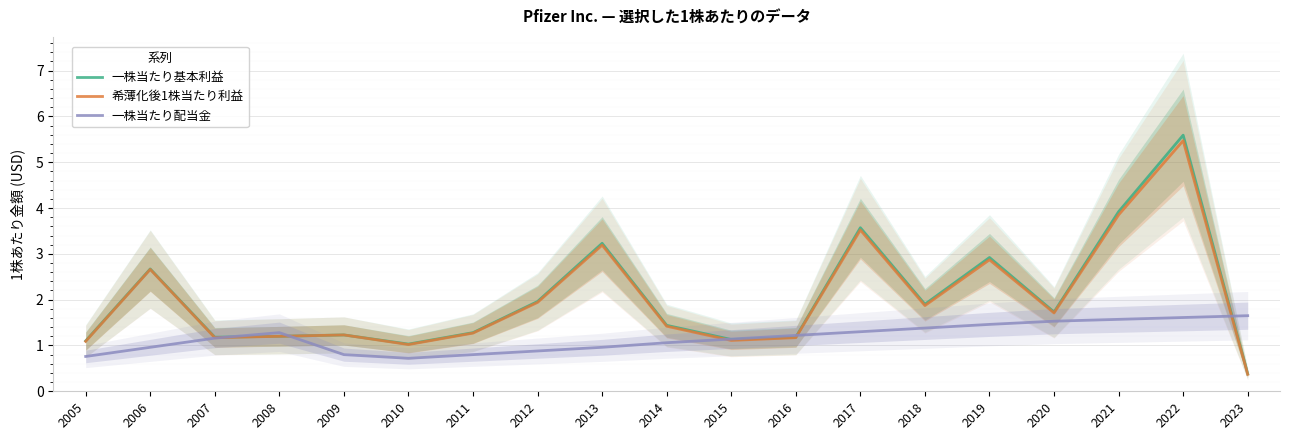

How many values in the 一株当たり基本利益 series are below 1?

1